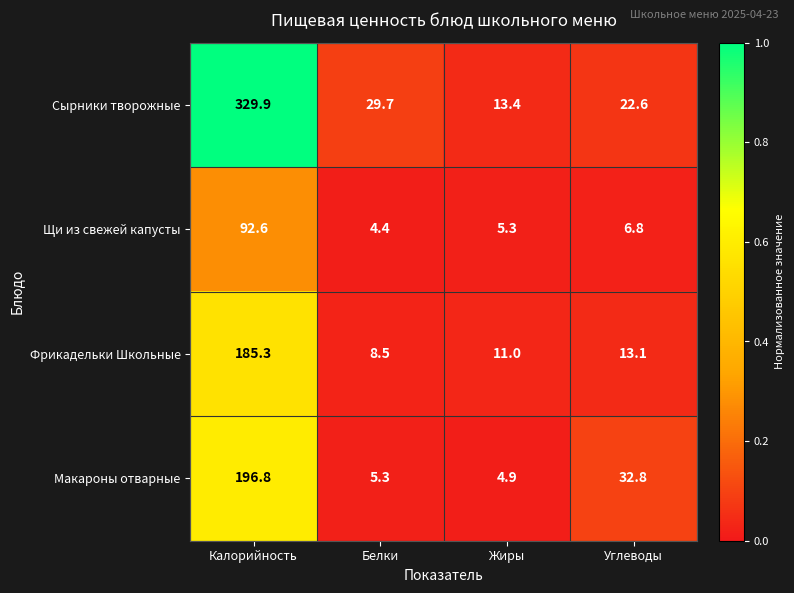

Which series has the largest total across all categories?

Сырники творожные